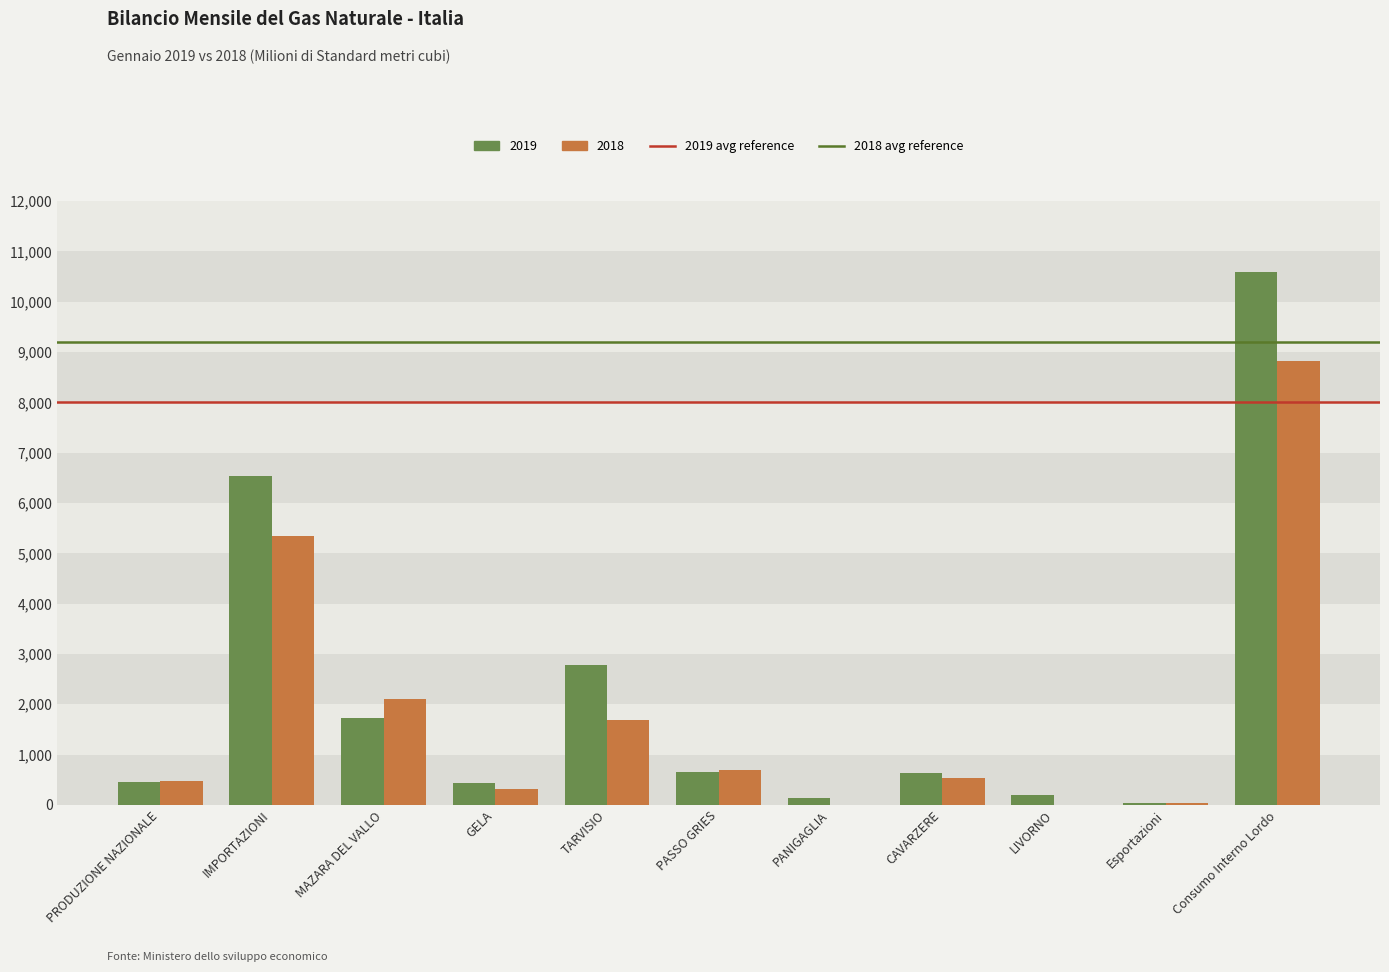

Which series has the largest total across all categories?

2019